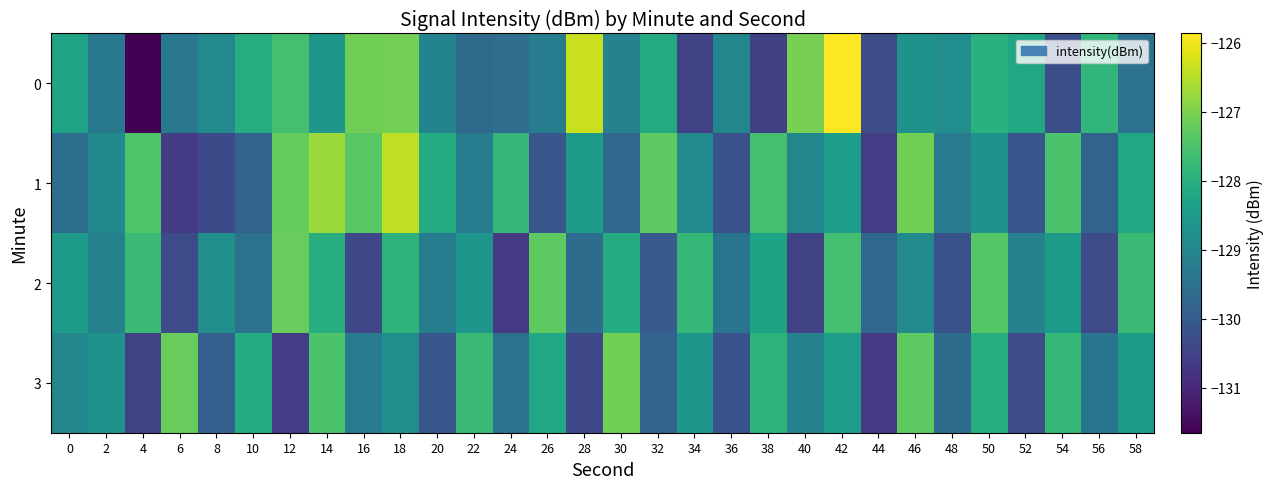

At how many categories does at least one series exceed -131?

30